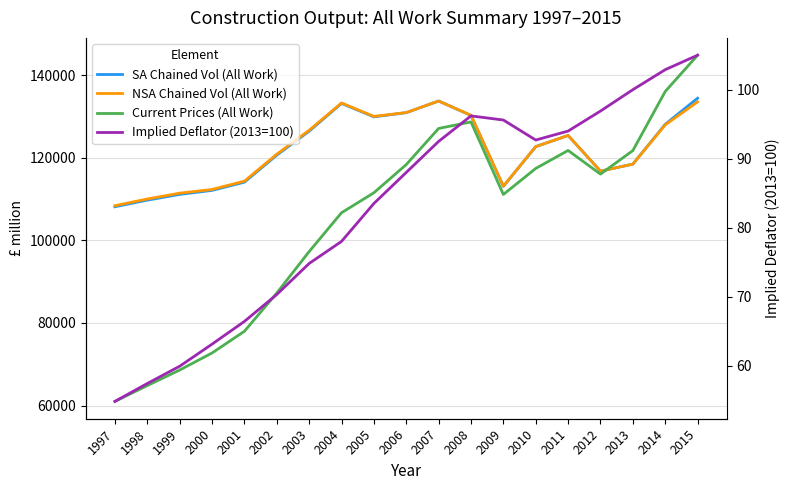

Which has a higher value, 2001 or 2007?

2007